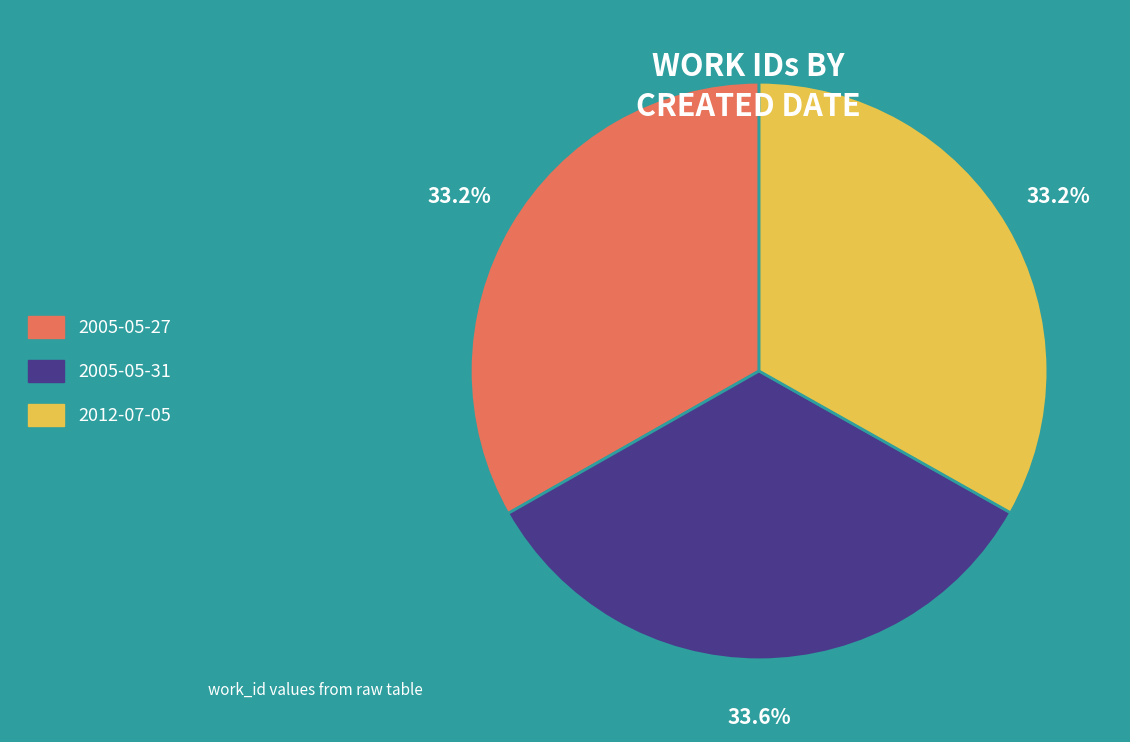

What percentage is the 2012-07-05 slice, to the nearest percent?

33%